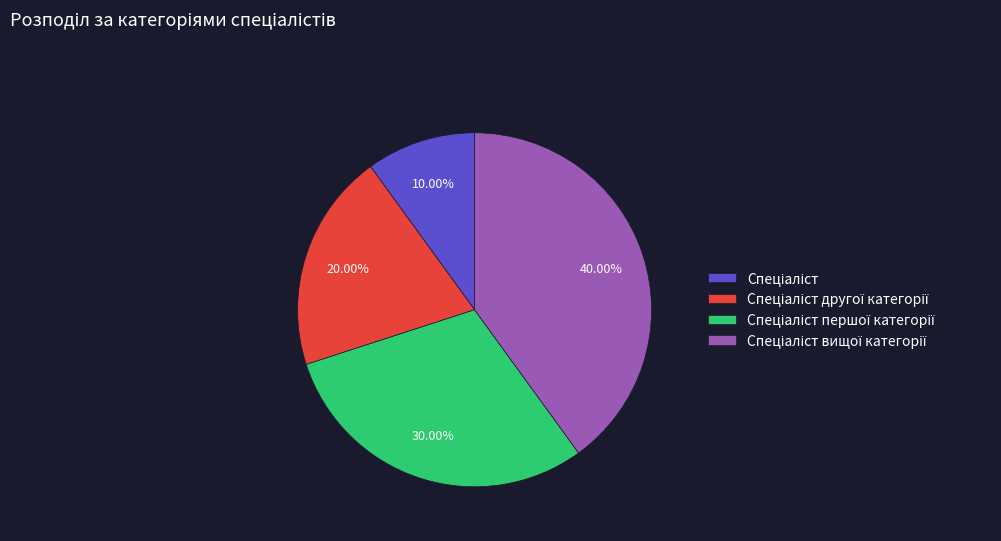

Count the number of slices in the pie.

4